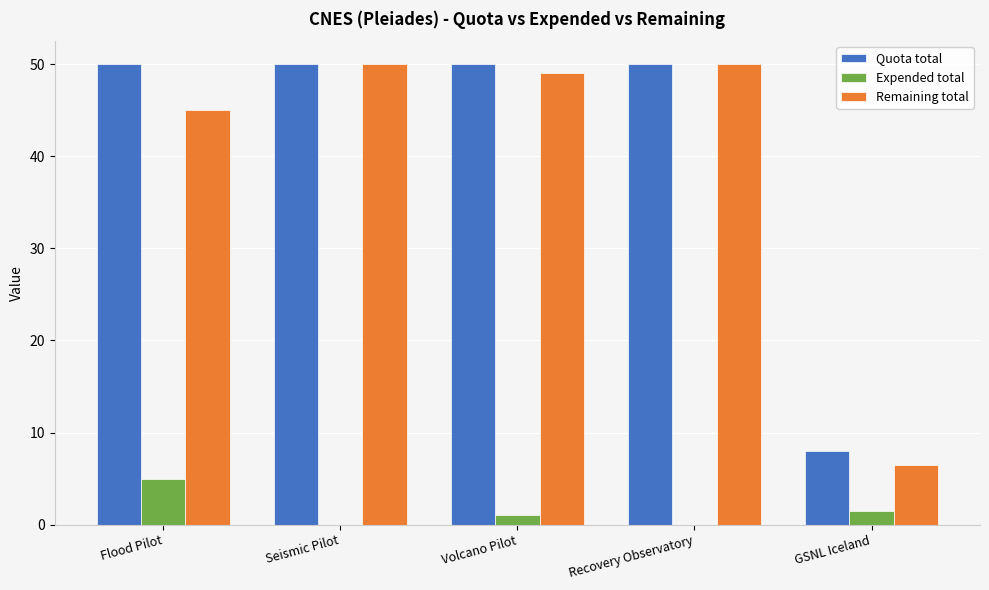

True or false: Quota total has a value of 18.9 at Recovery Observatory.

False